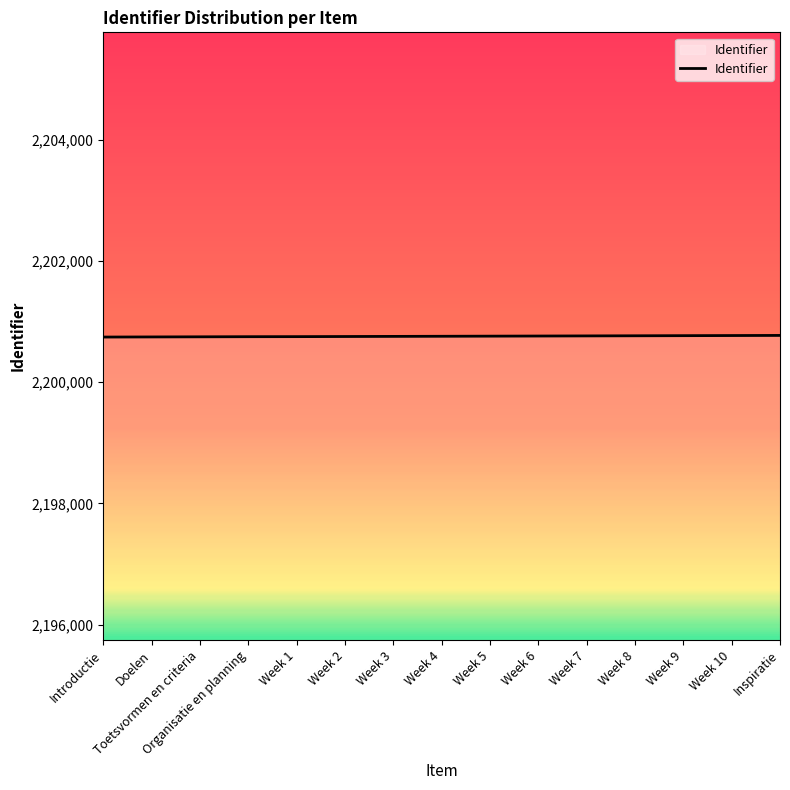

What is the ratio of the value at Organisatie en planning to the value at Week 4?

1.0